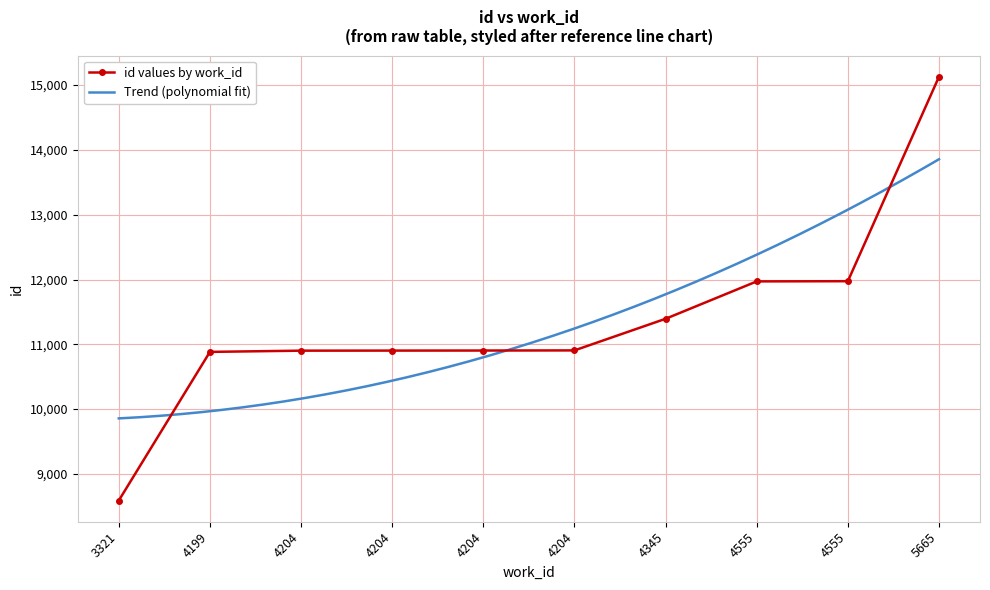

What is the value of the 4th point from the left?

10902